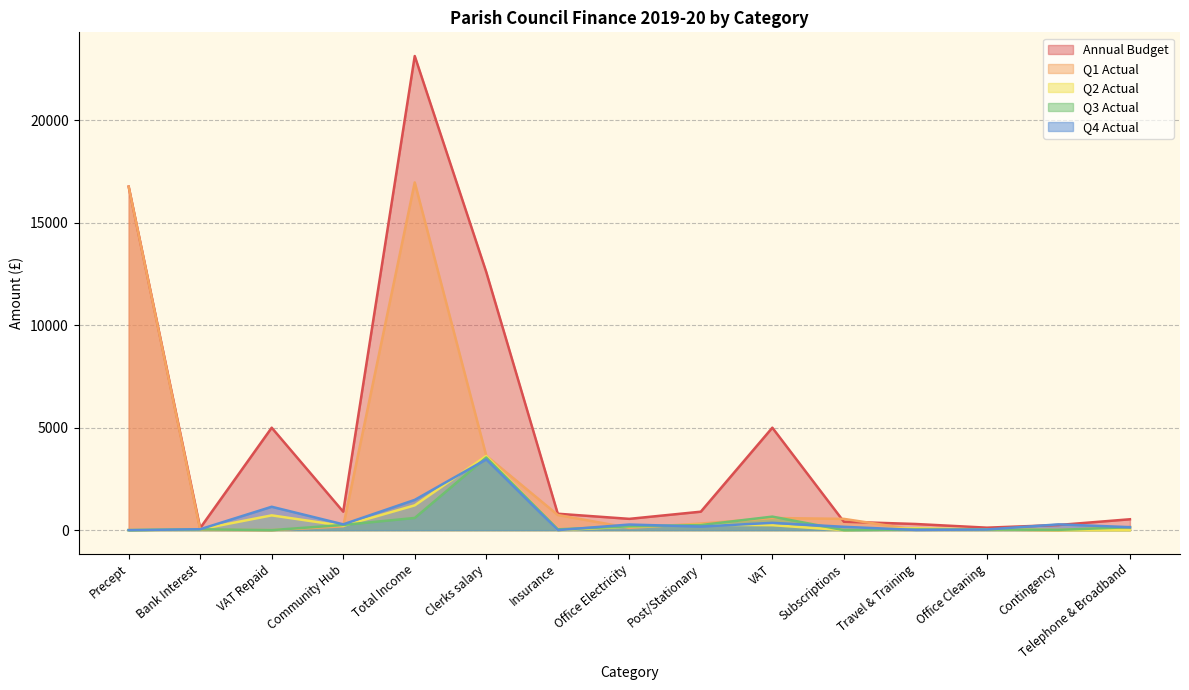

Which has a higher value, VAT Repaid or Subscriptions?

VAT Repaid